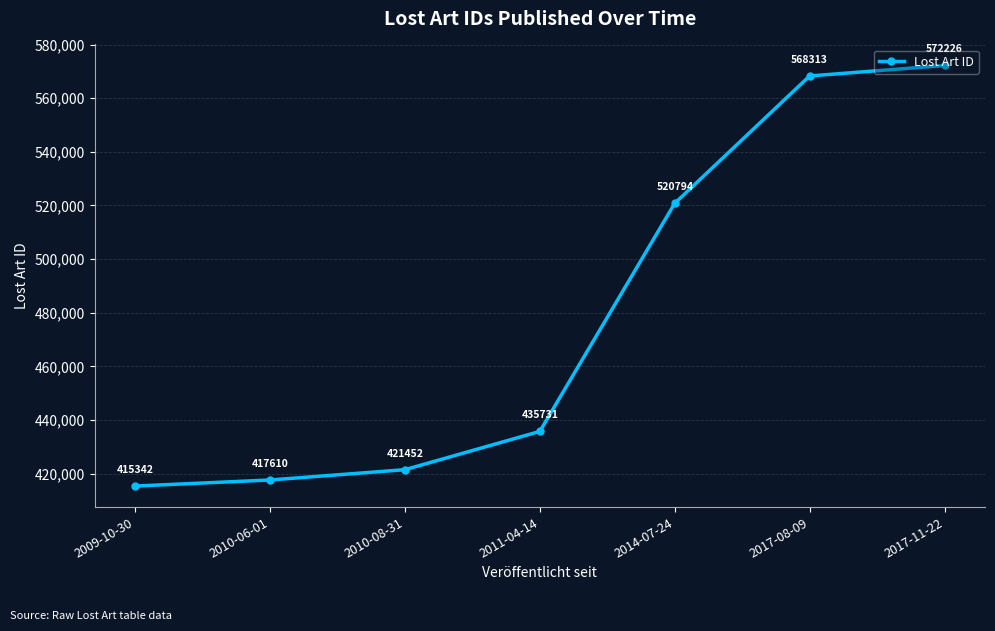

How many values are below 435731?

3